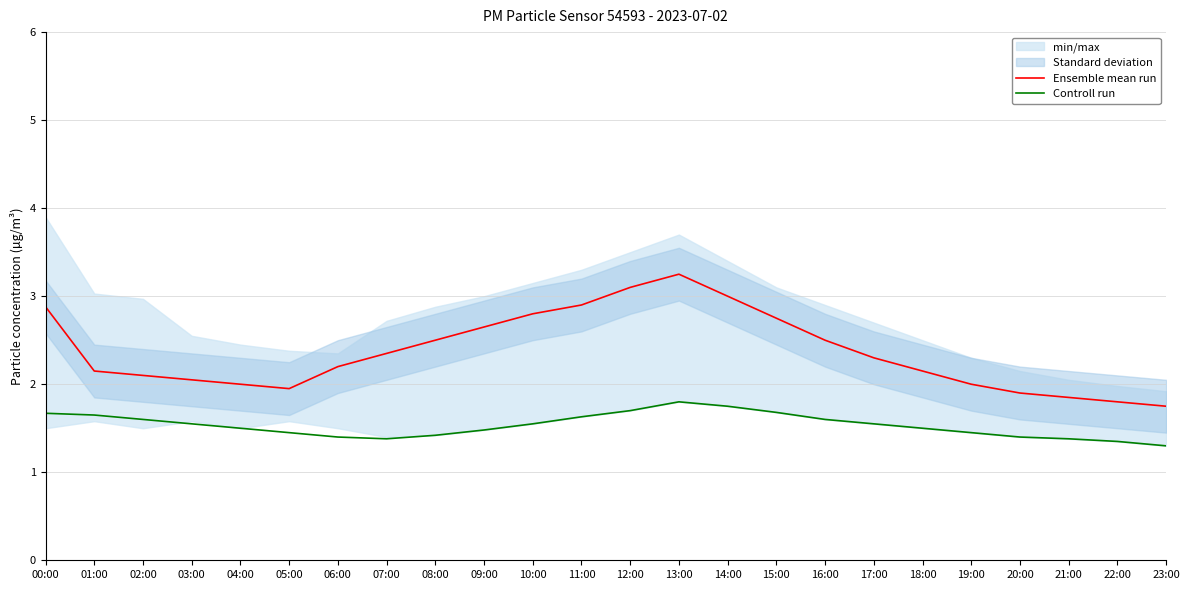

What is the label of the 8th point from the left?

07:00